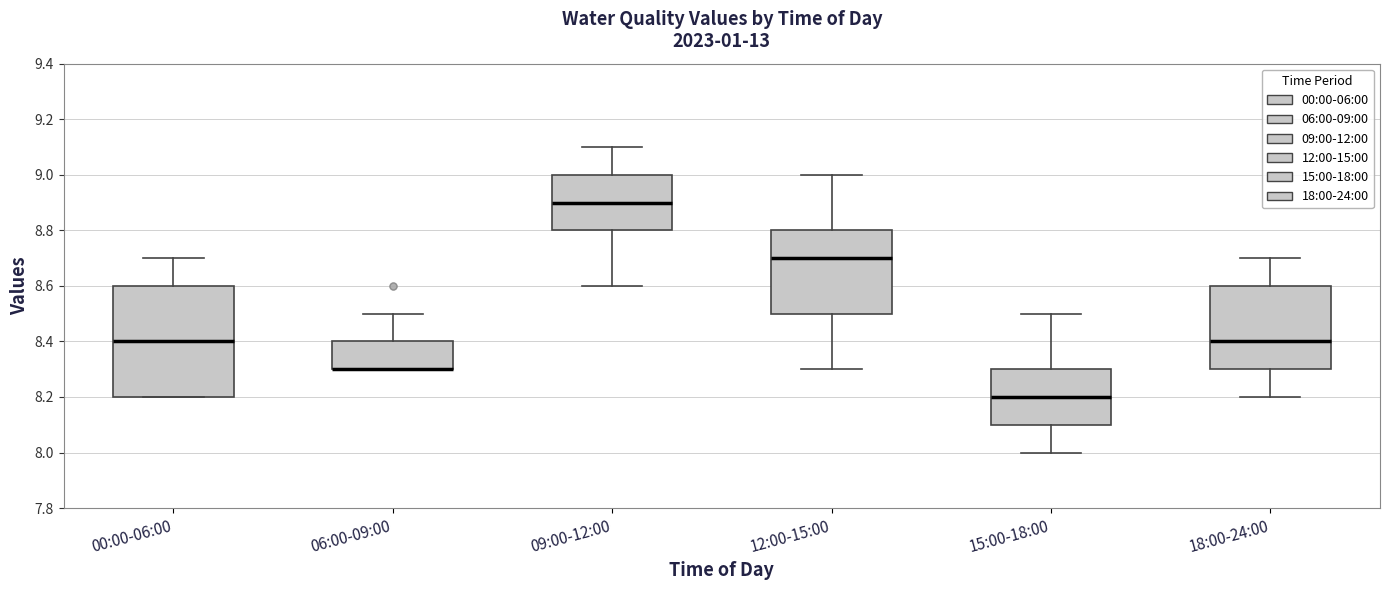

Reading left to right, read every box against the y-axis: the position of its median line, the range the box covers, and the ends of its whiskers. The values are not printed on the chart, so give them approximately, as read against the axis.

00:00-06:00: median 8.4, box 8.2 to 8.6, whiskers 8.2 to 8.7
06:00-09:00: median 8.3 (drawn on the box's lower edge), box 8.3 to 8.4, whiskers 8.3 to 8.5
09:00-12:00: median 8.9, box 8.8 to 9.0, whiskers 8.6 to 9.1
12:00-15:00: median 8.7, box 8.5 to 8.8, whiskers 8.3 to 9.0
15:00-18:00: median 8.2, box 8.1 to 8.3, whiskers 8.0 to 8.5
18:00-24:00: median 8.4, box 8.3 to 8.6, whiskers 8.2 to 8.7